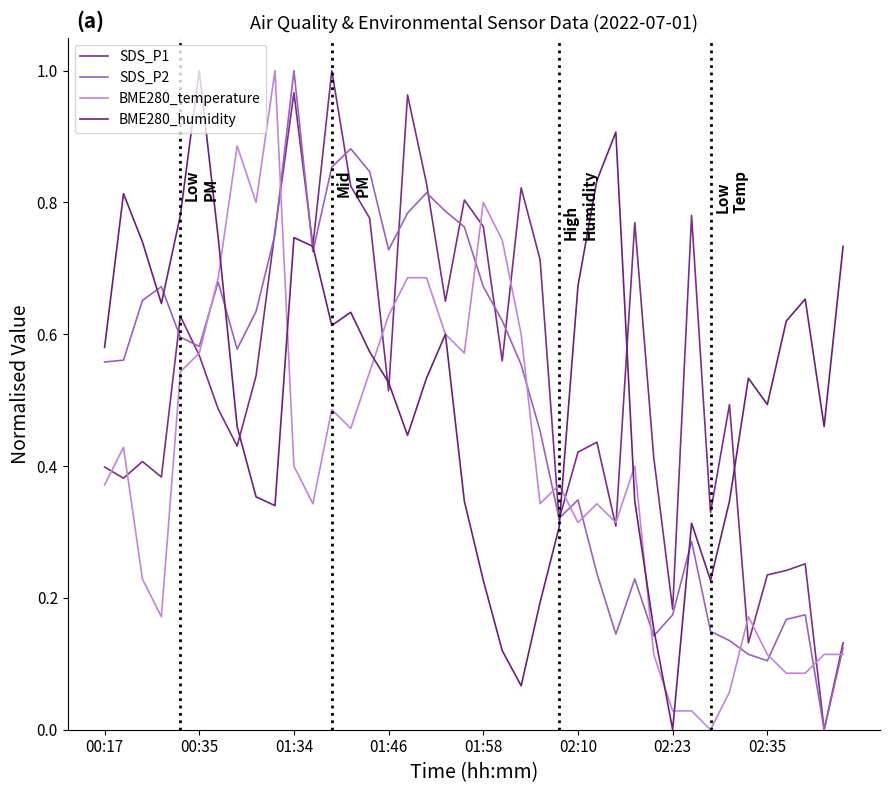

Is this an area chart (filled region under the line)?

No